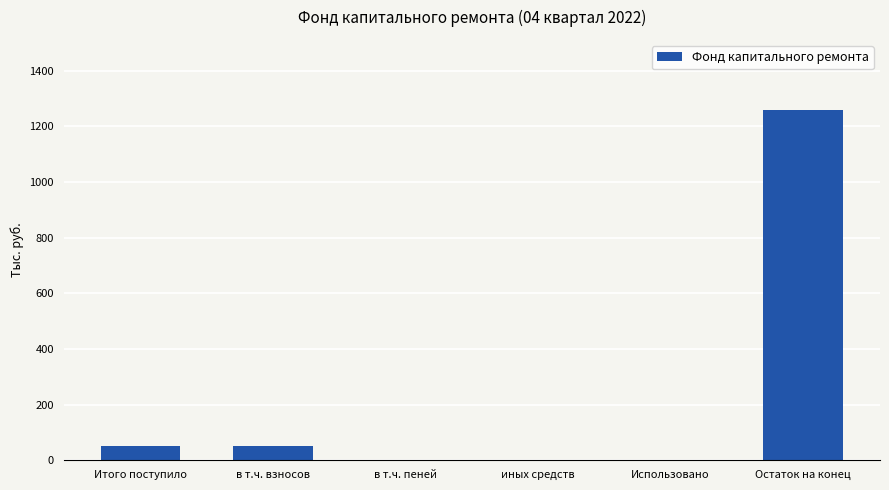

What is the sum of all values?

1363.5